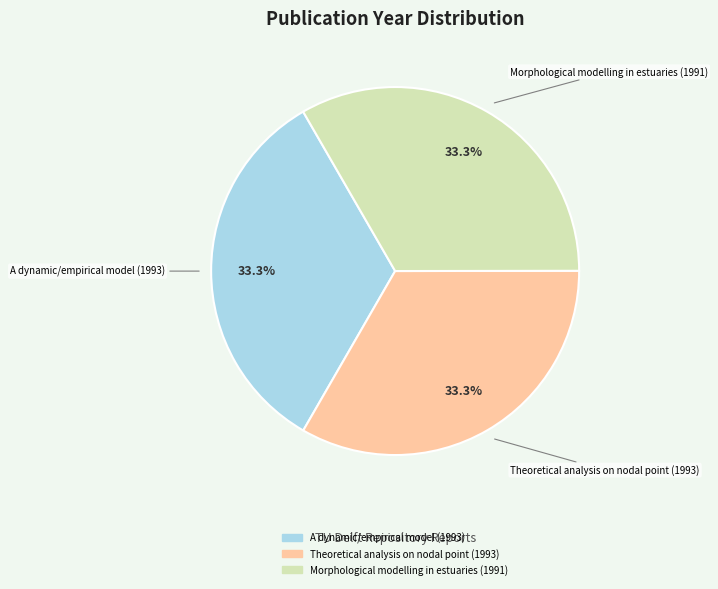

How many segments does this pie chart have?

3